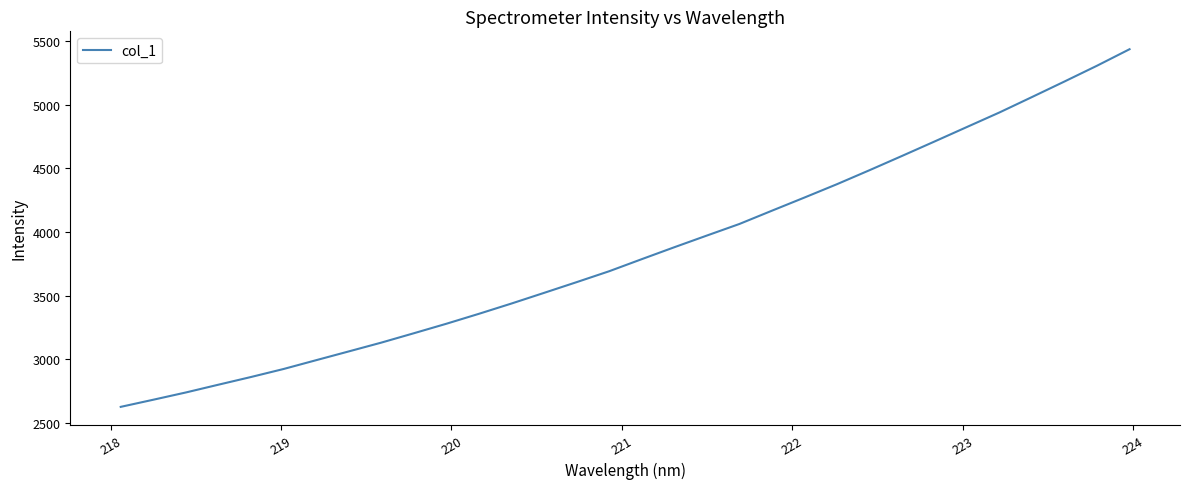

Reading left to right, list all the values displayed in this chart.

2628.1	2684.1	2741.1	2802.2	2862.6	2925.5	2994.6	3063.4	3132.6	3206.2	3280.9	3359.0	3439.6	3523.3	3607.5	3693.2	3787.9	3881.4	3973.2	4064.1	4168.3	4271.7	4376.5	4486.3	4598.3	4711.7	4826.1	4940.2	5061.2	5183.2	5307.1	5436.5